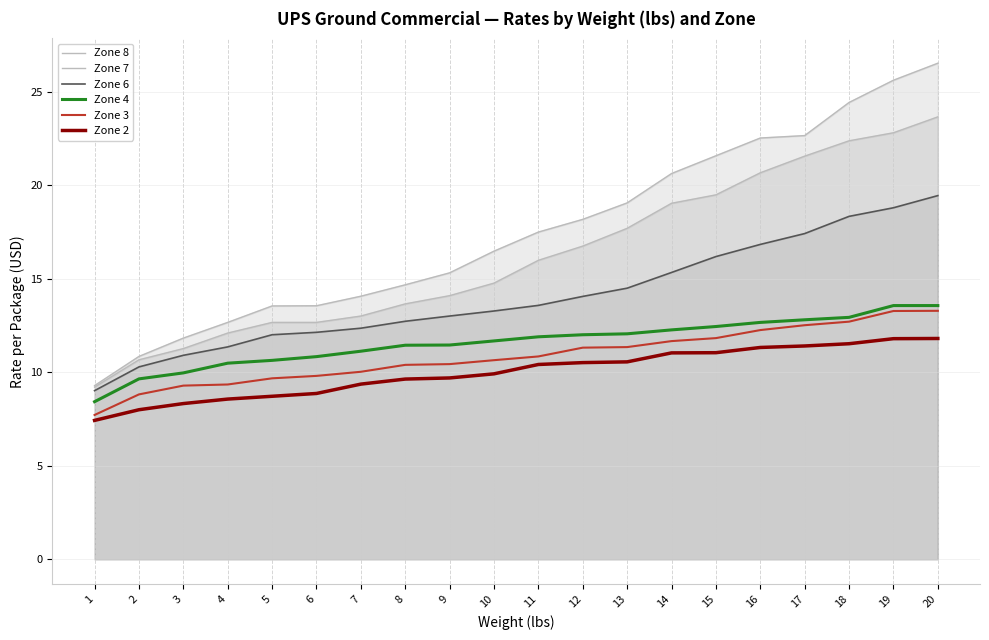

Is it true that Zone 7 equals 22.4 at 18?

True